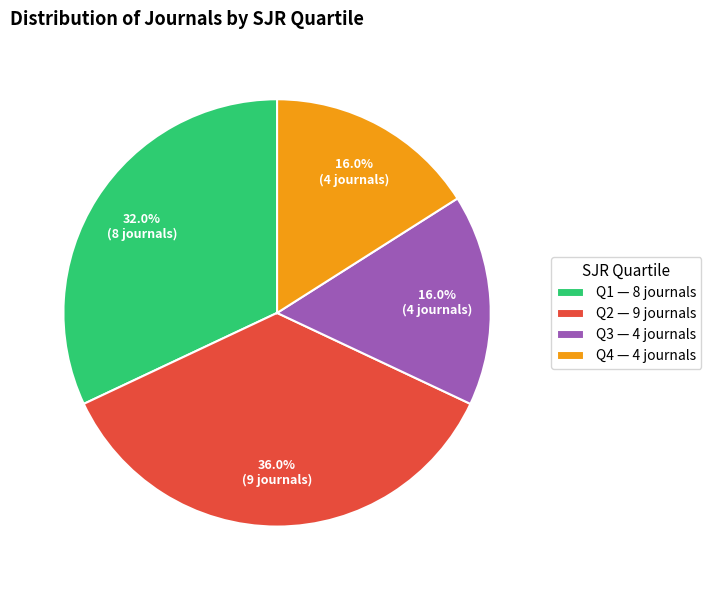

To the nearest percent, what is the difference between the largest and smallest slice percentages?

20%